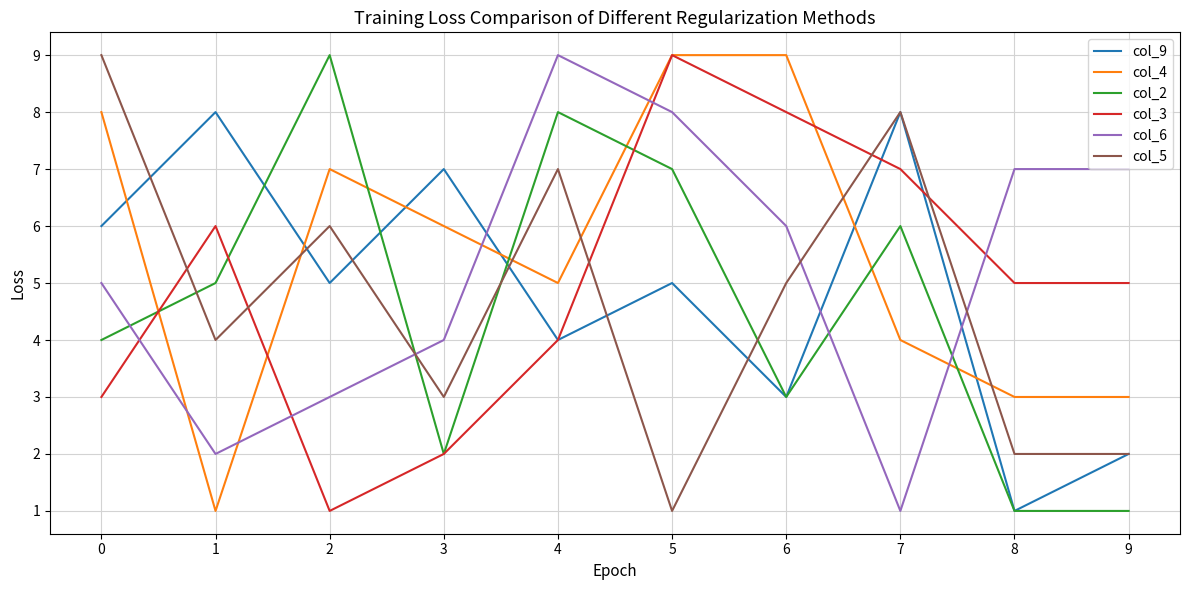

Where does the col_6 series first go above 6?

4